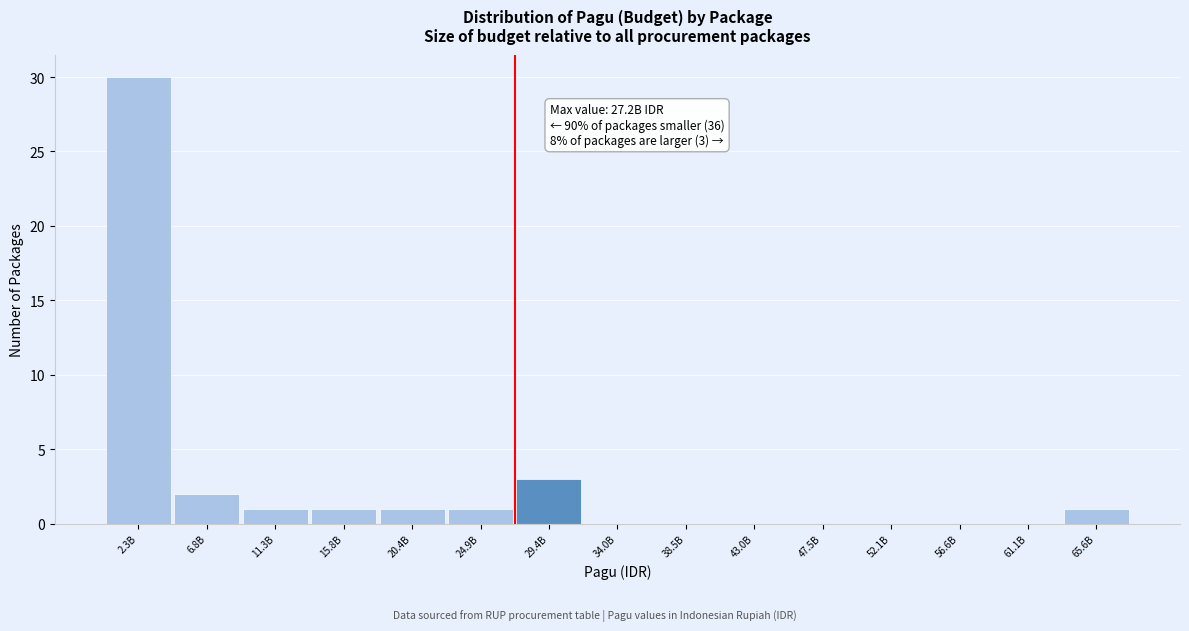

Reading left to right, extract all data points from this chart.

2.3B=30	6.8B=2	11.3B=1	15.8B=1	20.4B=1	24.9B=1	29.4B=3	34.0B=0	38.5B=0	43.0B=0	47.5B=0	52.1B=0	56.6B=0	61.1B=0	65.6B=1